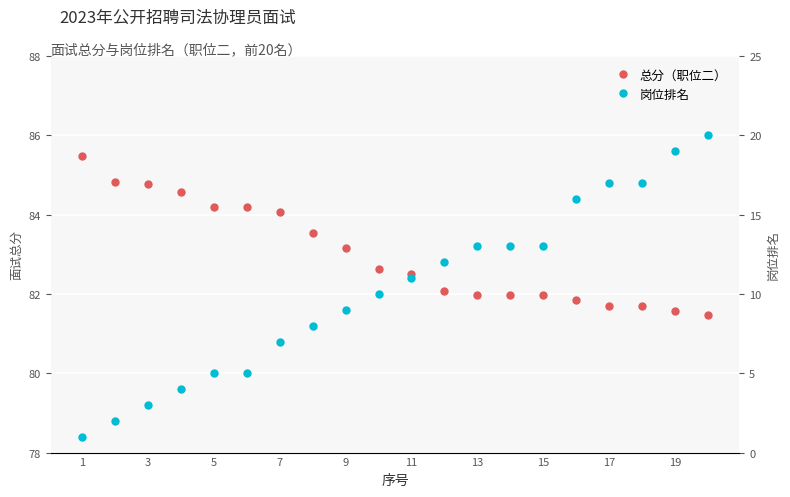

Rank the series by their average value, from lowest to highest.

岗位排名, 总分（职位二）